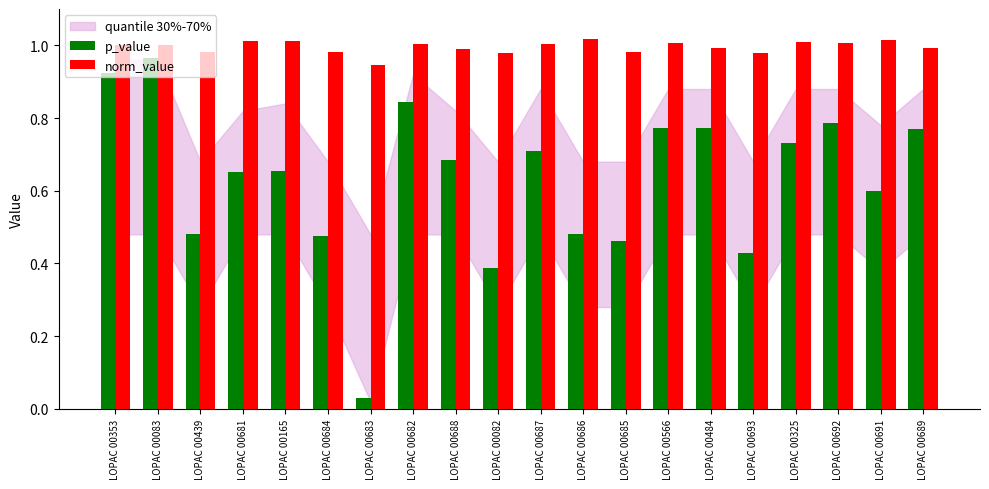

At which label does p_value reach its peak?

LOPAC 00083